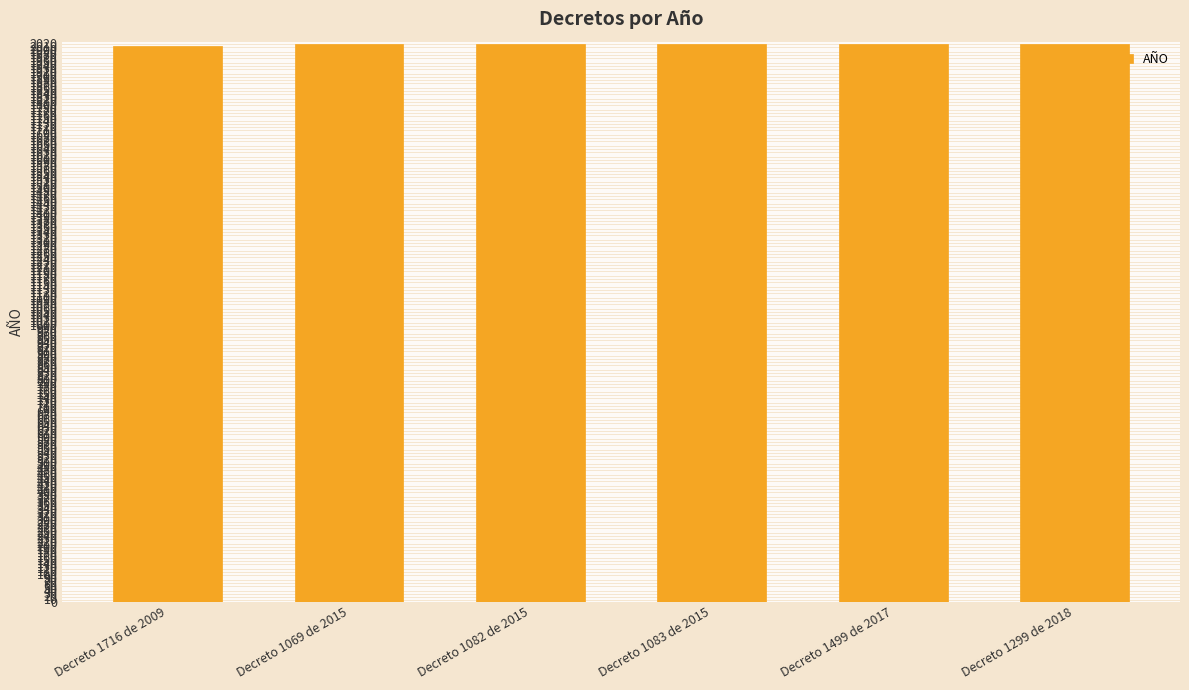

What is the greatest value displayed?

2018